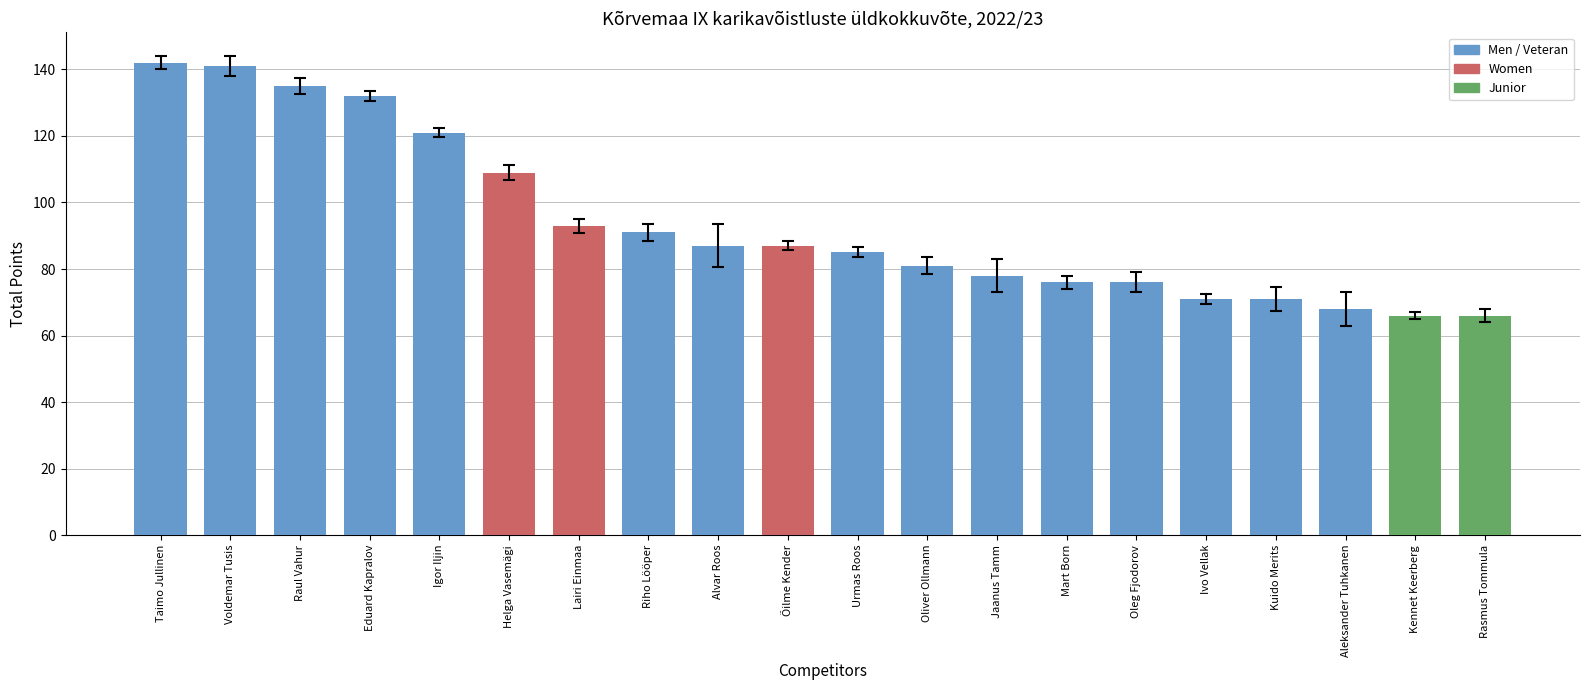

What is the difference between the maximum and second lowest values?

76